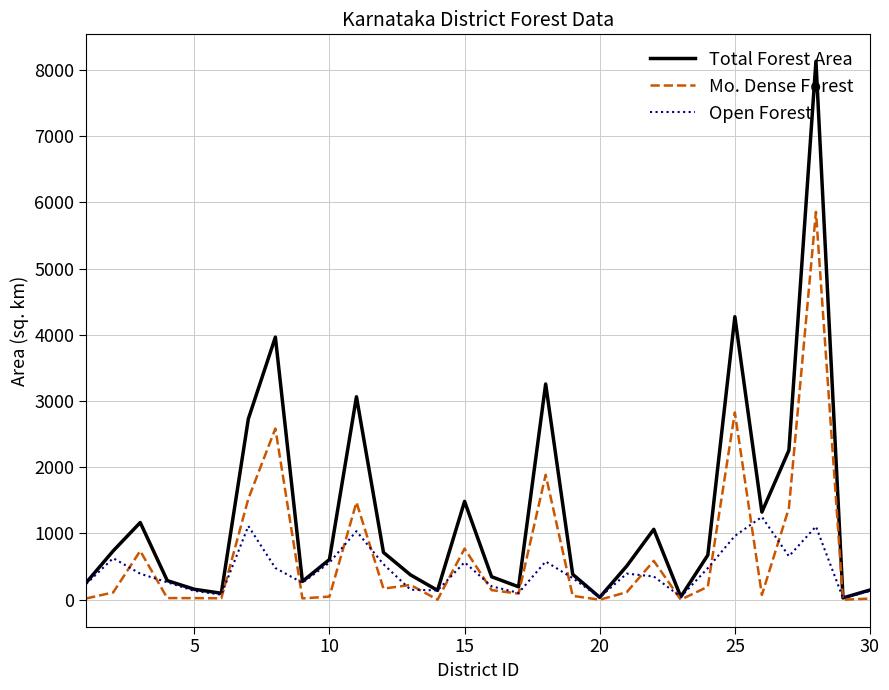

What is the maximum value shown in the chart?

8130.9